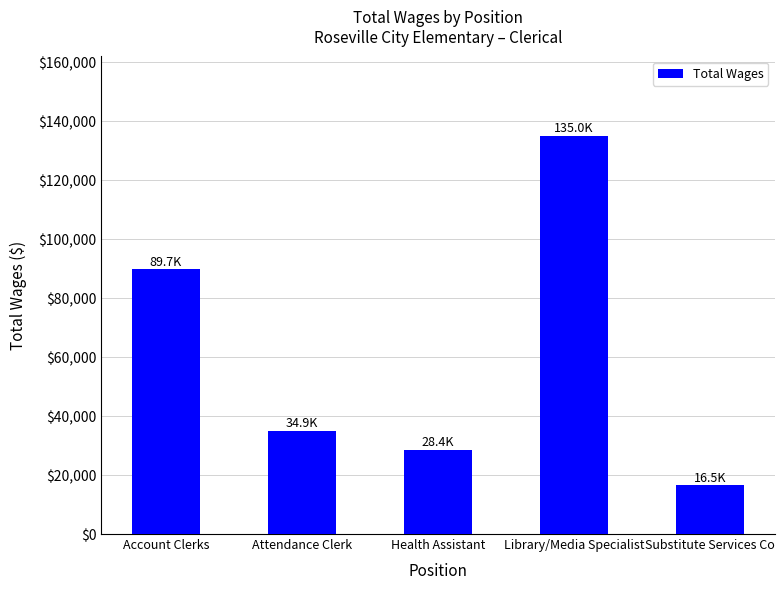

What is the difference between the values at Library/Media Specialist and Substitute Services Co?

118520